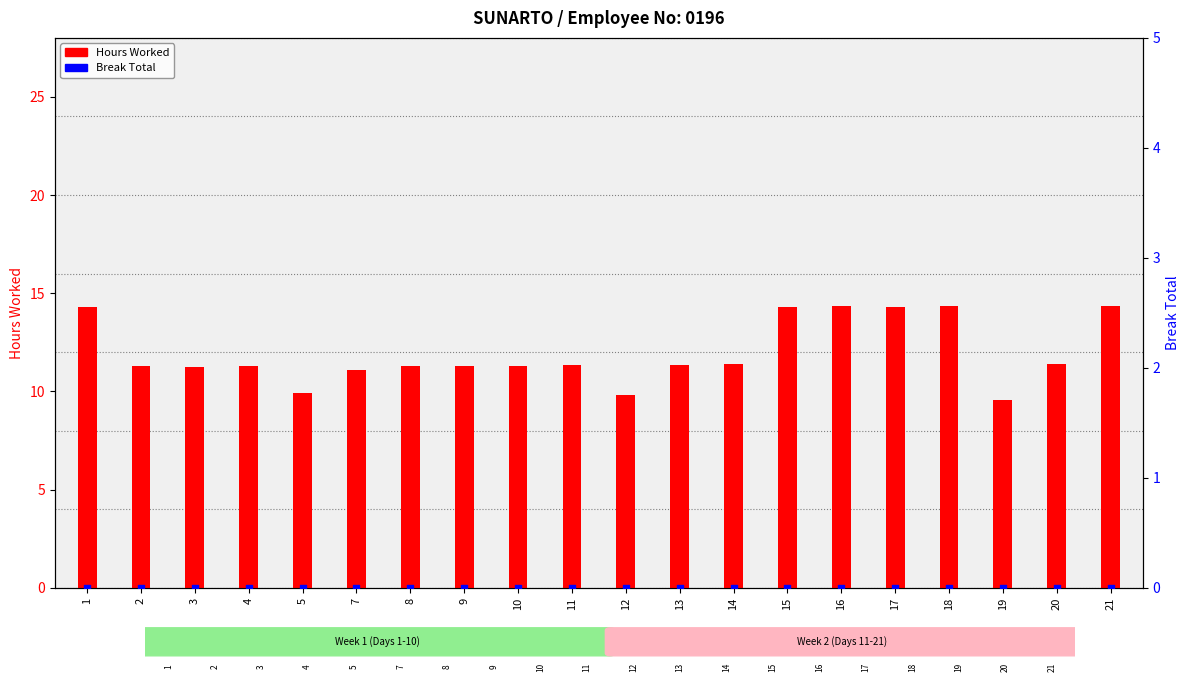

Is the value of Hours Worked at 17 greater than the value of Break Total at 13?

Yes